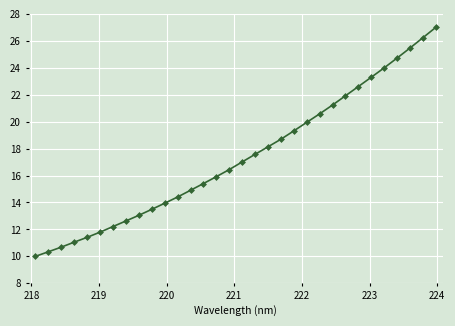

What is the difference between the maximum and minimum values?

17.0